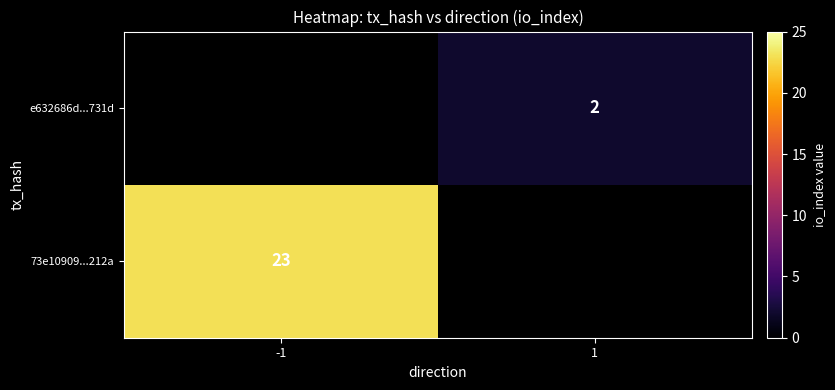

Which label corresponds to the largest value in the chart?

-1